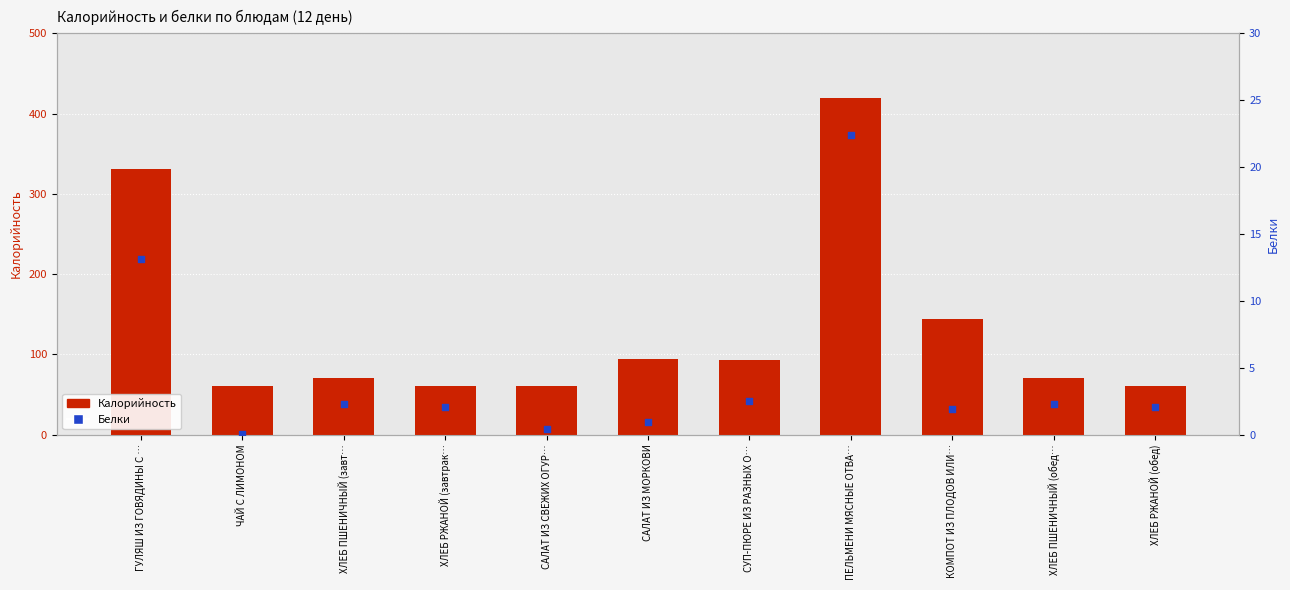

Which series has the widest spread of Y values?

Калорийность